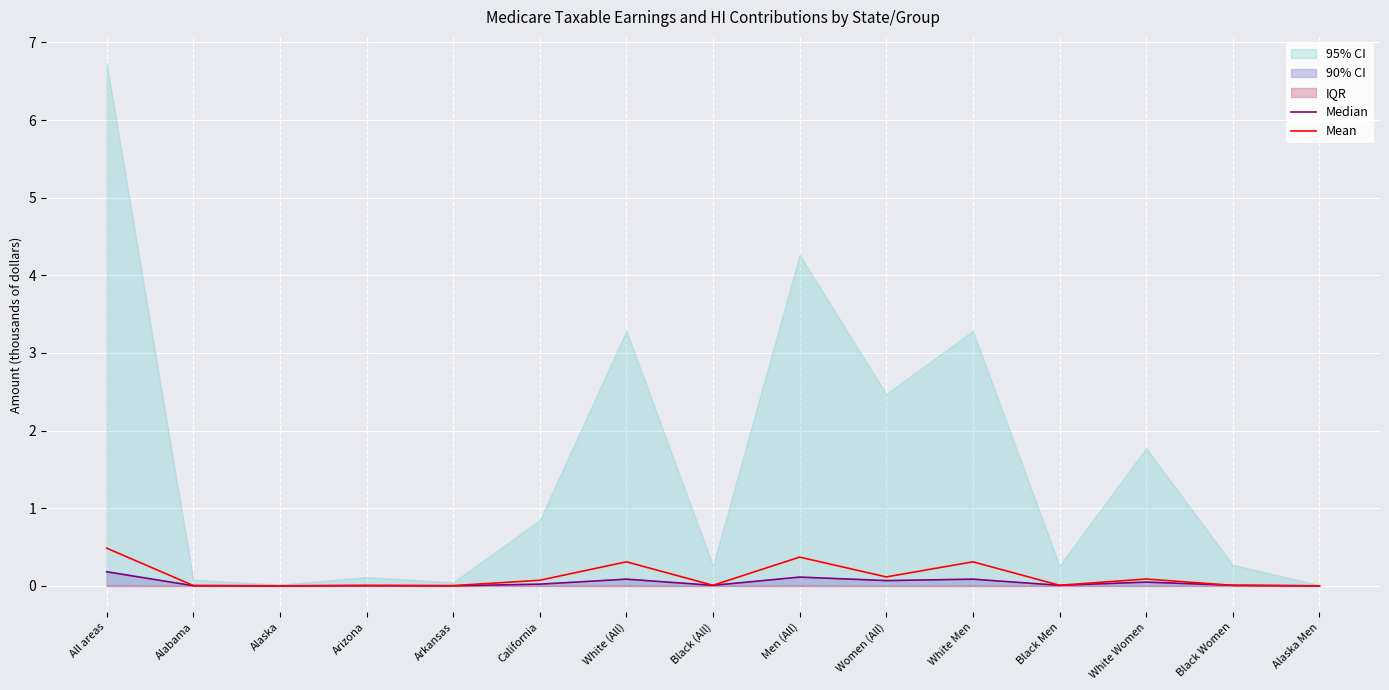

What position from the left is All areas?

1